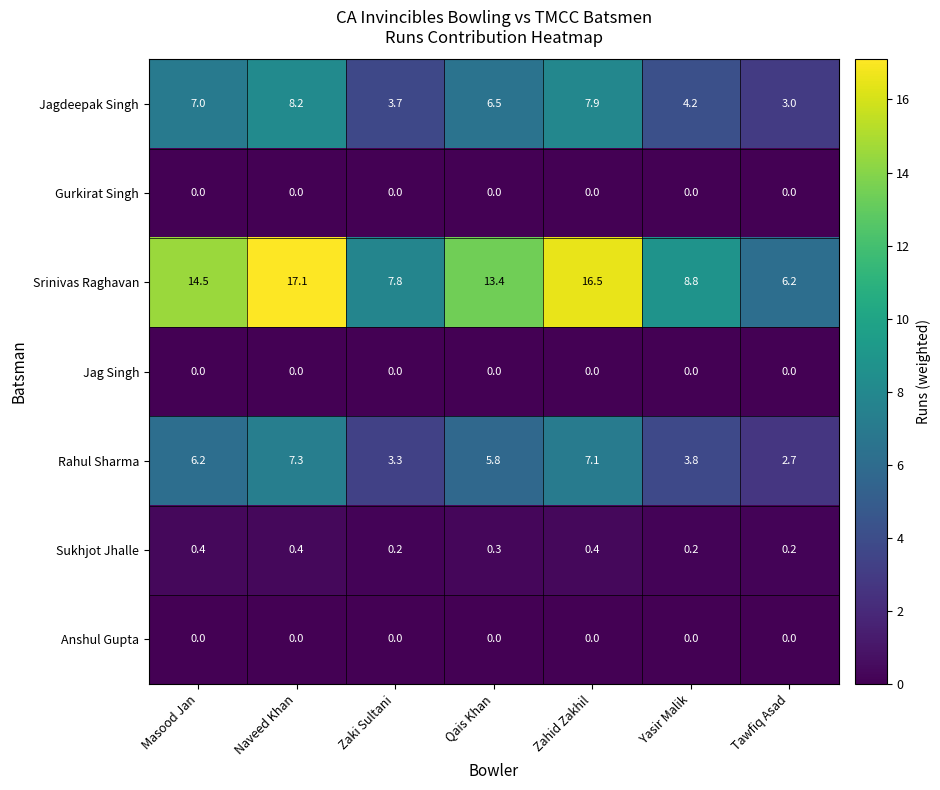

True or false: Srinivas Raghavan has a value of 14.5 at Masood Jan.

True